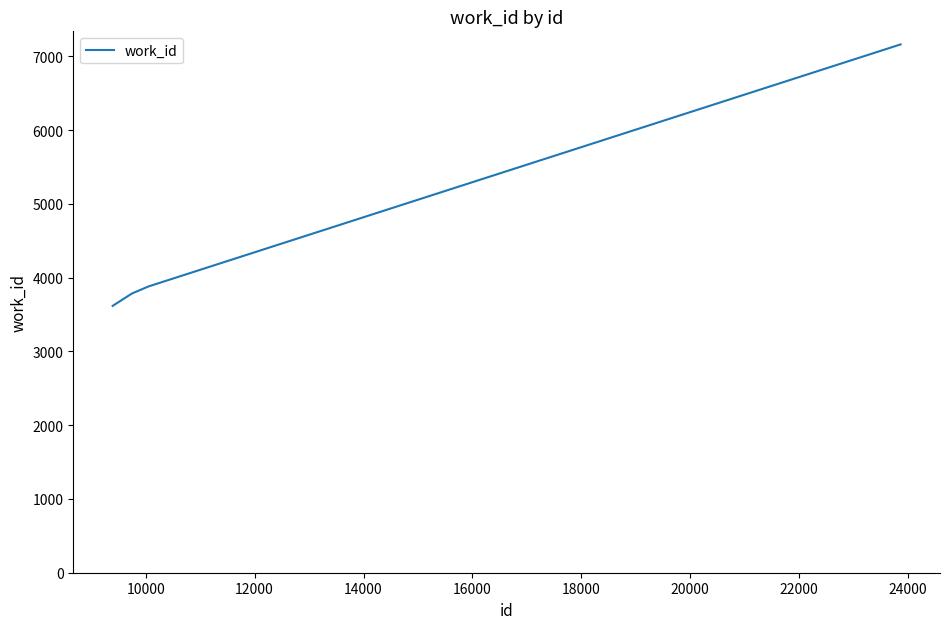

True or false: there are more than 1 points higher than both neighbors.

False